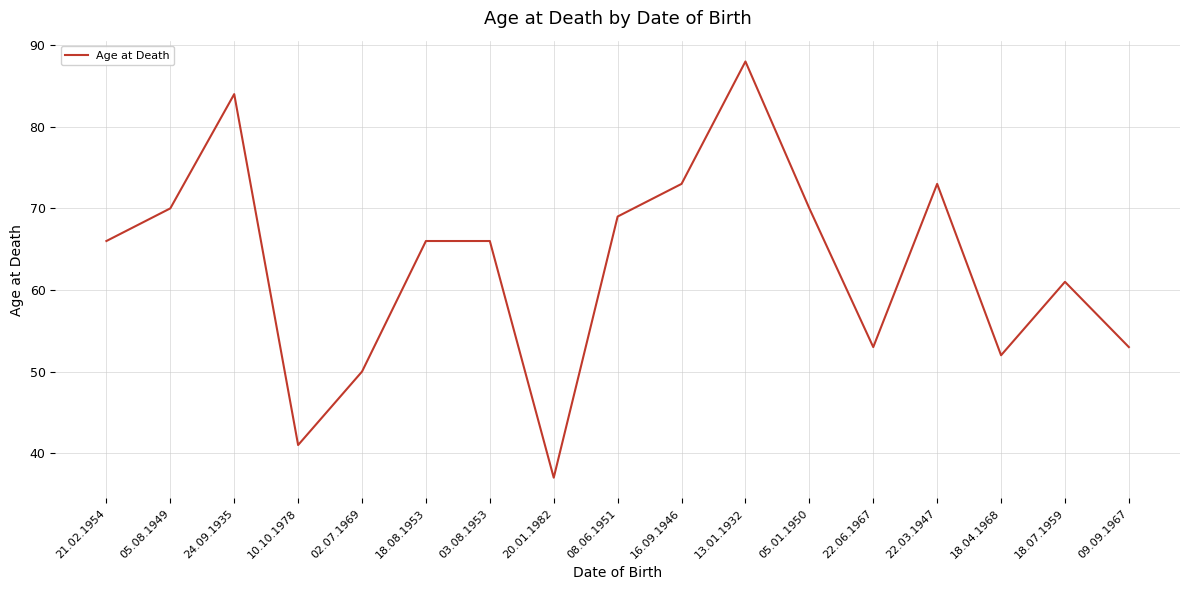

What is the average value?

63